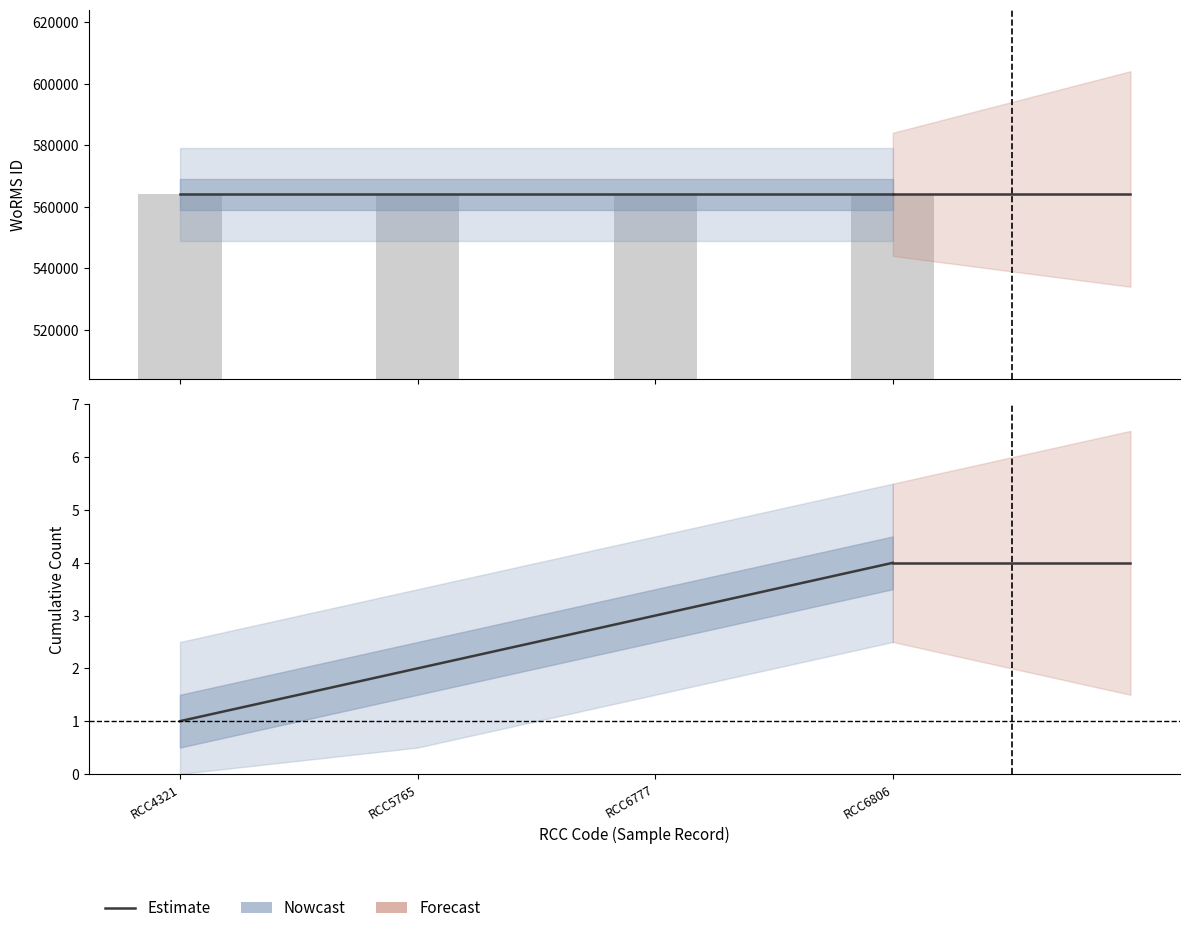

What is the lowest value of the Count (Nowcast) series?

1